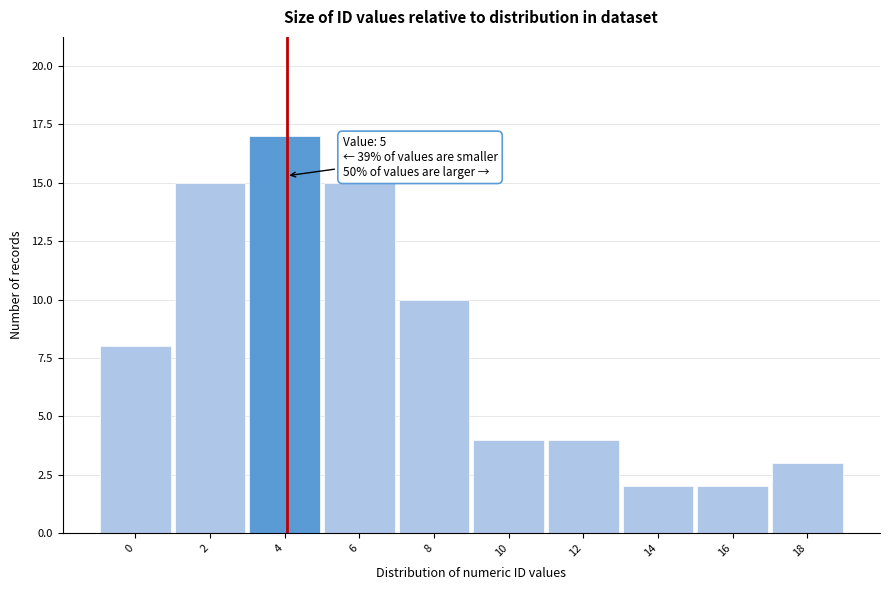

Reading left to right, list all the values displayed in this chart.

0=8	2=15	4=17	6=15	8=10	10=4	12=4	14=2	16=2	18=3